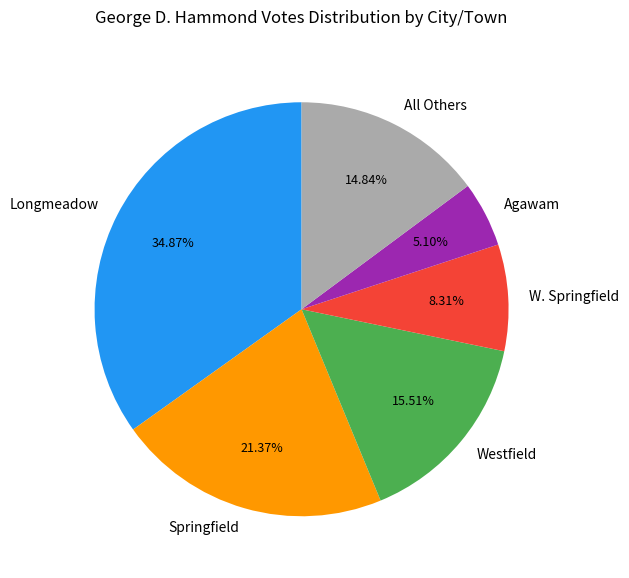

Is there any slice that represents more than half of the pie?

No